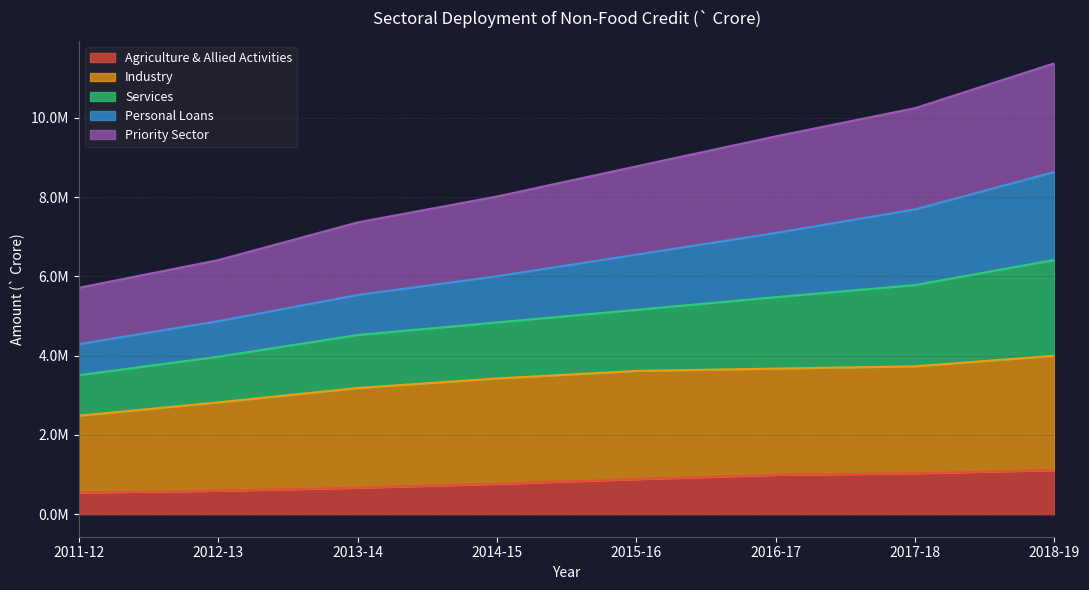

What are all the series names shown in the legend?

Agriculture & Allied Activities, Industry, Services, Personal Loans, Priority Sector